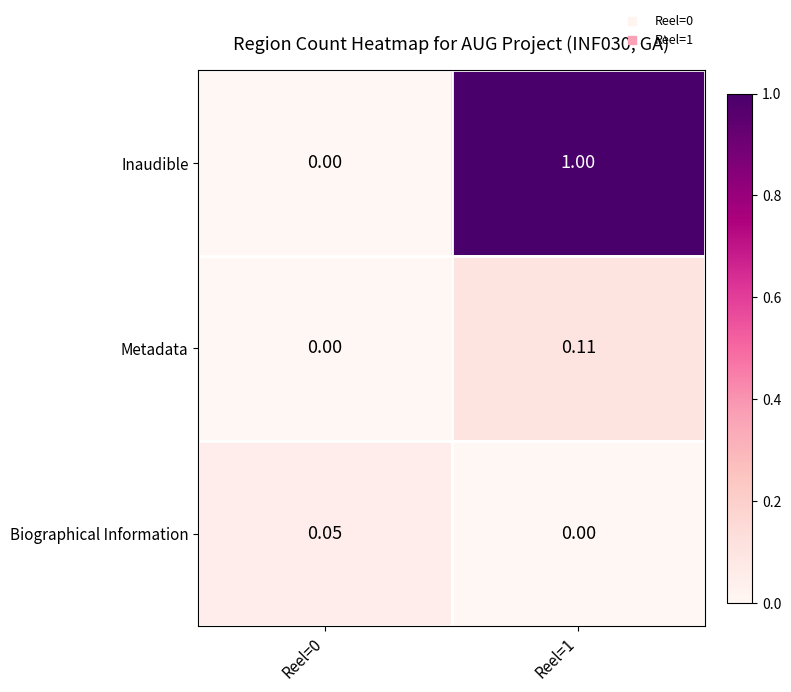

Is the value of Metadata at Reel=1 greater than the value of Biographical Information at Reel=0?

Yes